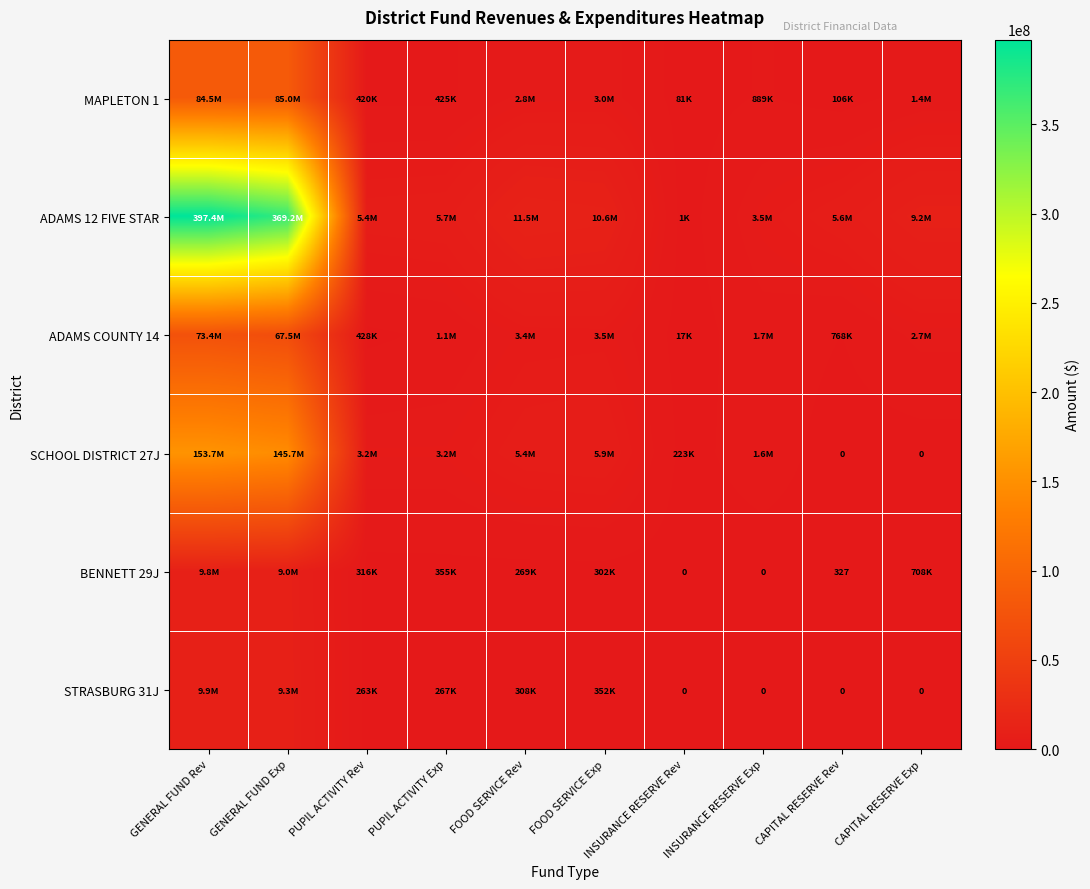

Which category has the highest value in the MAPLETON 1 series?

GENERAL FUND Exp